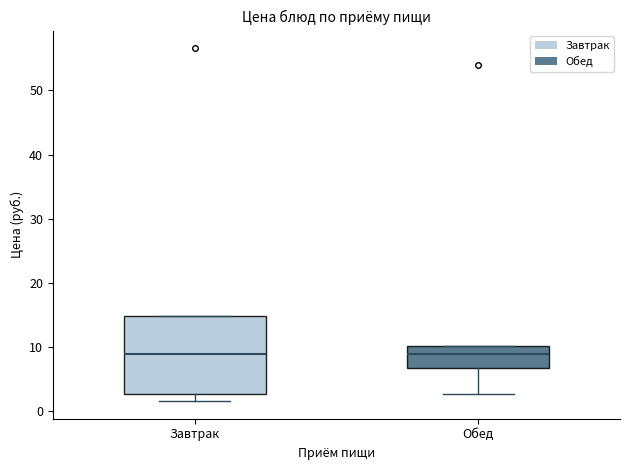

Reading left to right, read every box against the y-axis: the position of its median line, the range the box covers, and the ends of its whiskers. The values are not printed on the chart, so give them approximately, as read against the axis.

Завтрак: median 9, box 3 to 15, whiskers 2 to 15
Обед: median 9, box 7 to 10, whiskers 3 to 10